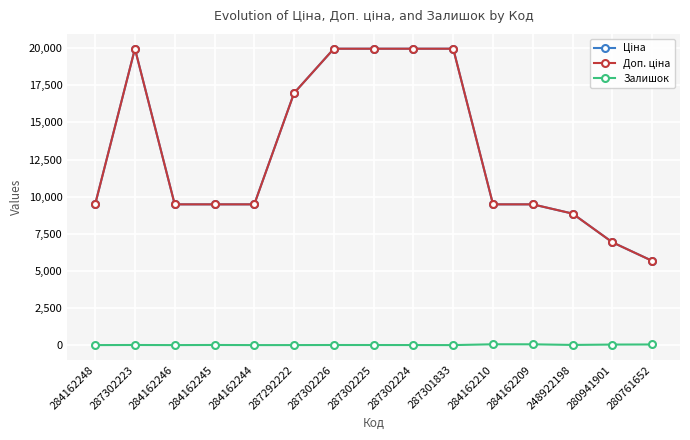

How many lines are shown in the chart?

3